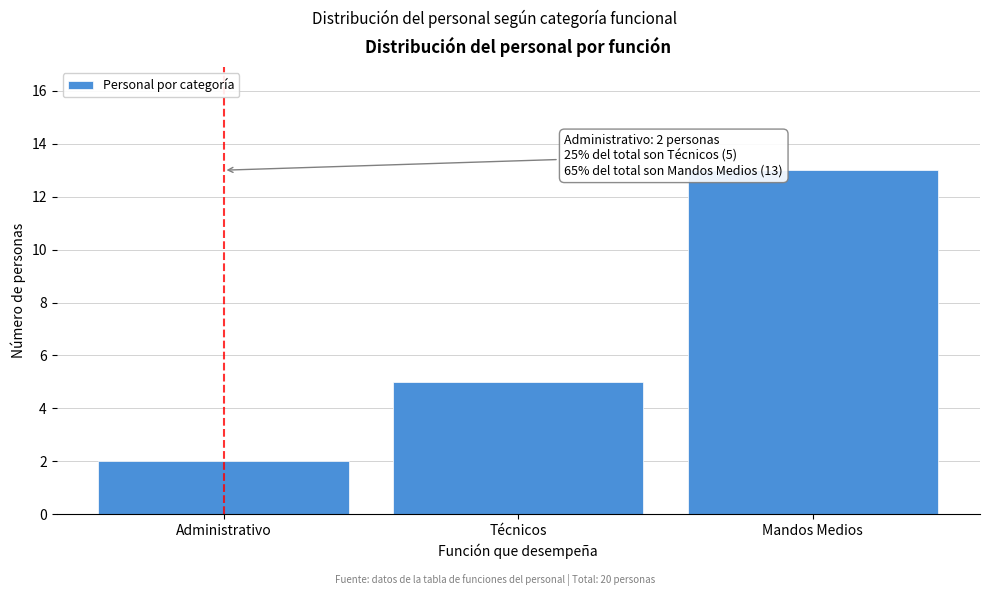

Reading left to right, extract all data points from this chart.

2	5	13